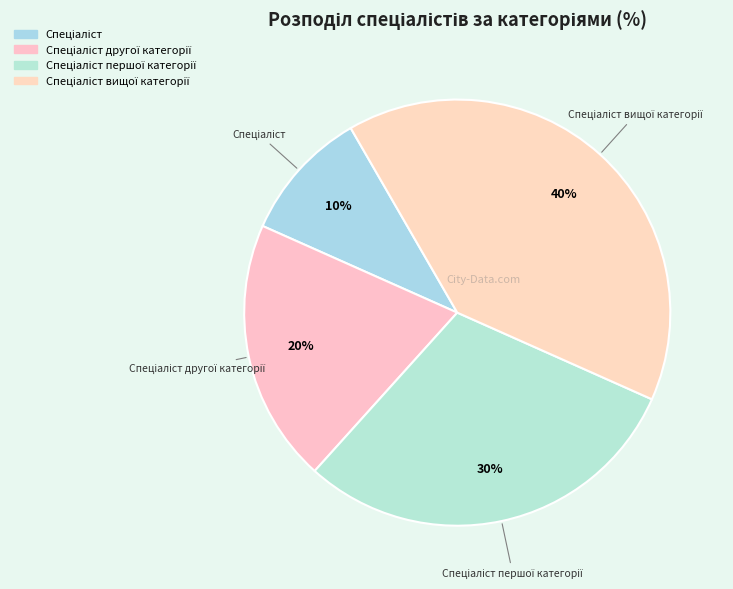

Is there any slice that represents more than half of the pie?

No